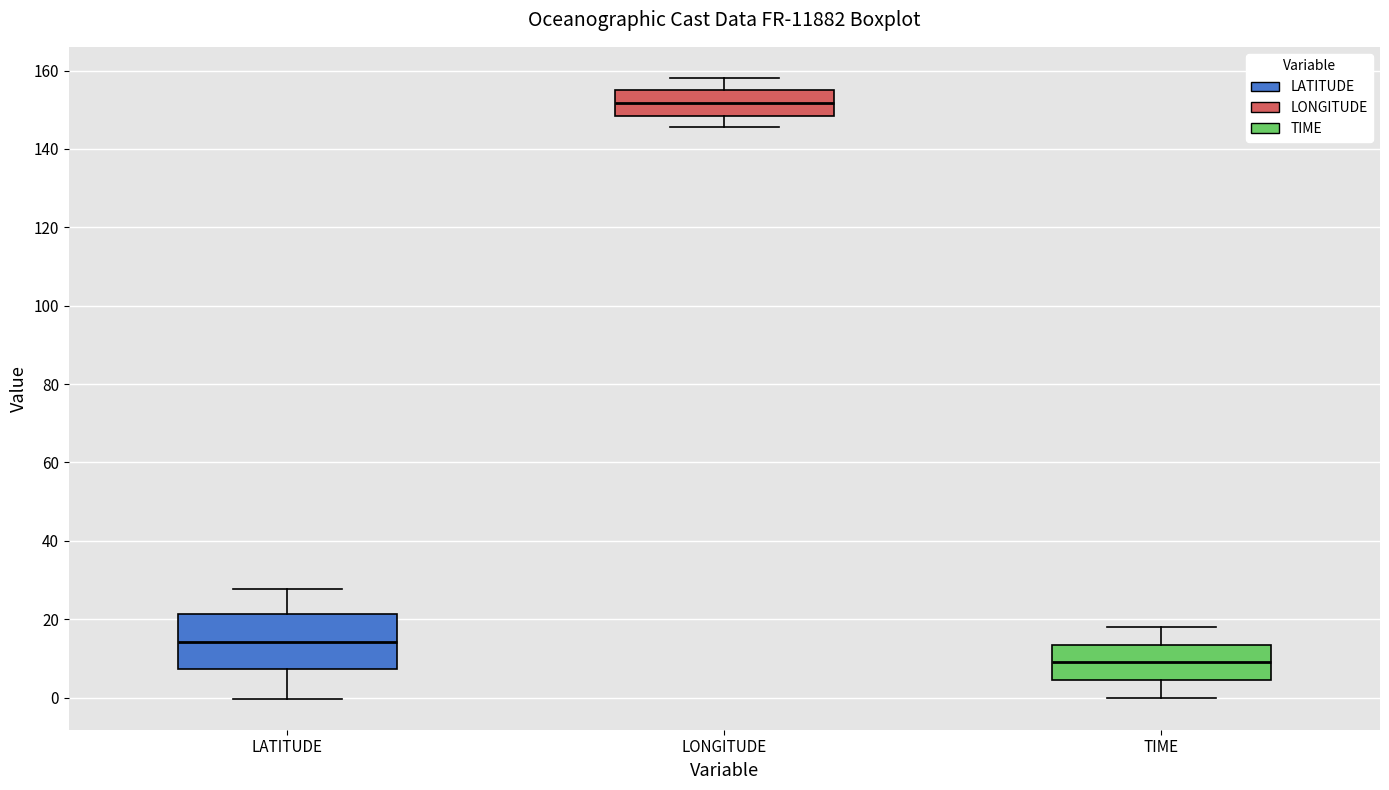

Reading left to right, transcribe this box plot: for each box, give where its median line is, the range the box spans, and where its two whiskers end, as read against the y-axis. The values are not printed on the chart, so give them approximately, as read against the axis.

LATITUDE: median 14, box 8 to 22, whiskers 0 to 28
LONGITUDE: median 152, box 148 to 154, whiskers 146 to 158
TIME: median 10, box 4 to 14, whiskers 0 to 18